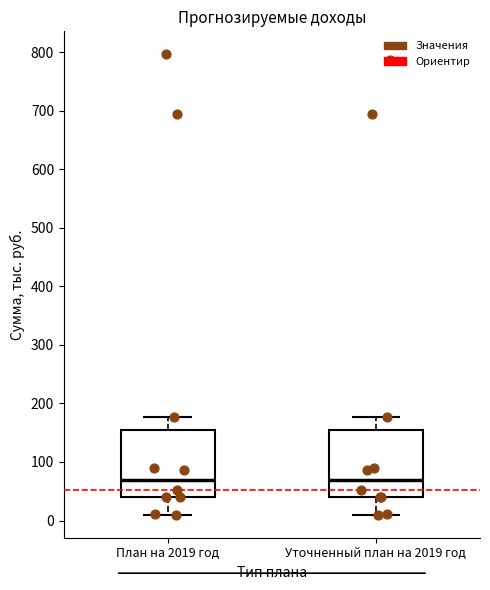

Reading left to right, read every box against the y-axis: the position of its median line, the range the box covers, and the ends of its whiskers. The values are not printed on the chart, so give them approximately, as read against the axis.

План на 2019 год: median 70, box 40 to 150, whiskers 10 to 180
Уточненный план на 2019 год: median 70, box 40 to 150, whiskers 10 to 180